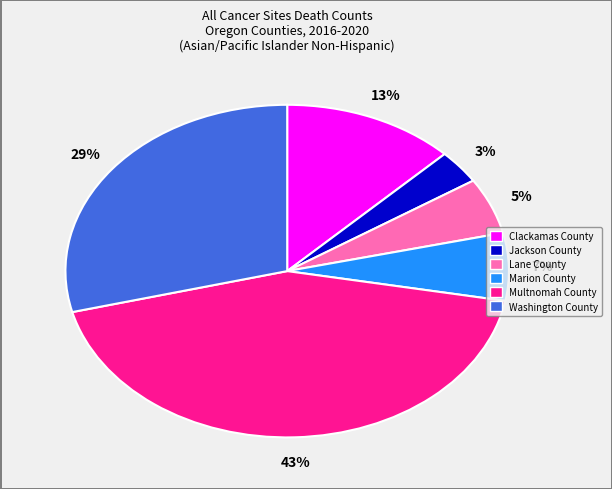

What is the ratio of the value at Lane County to the value at Washington County?

0.2